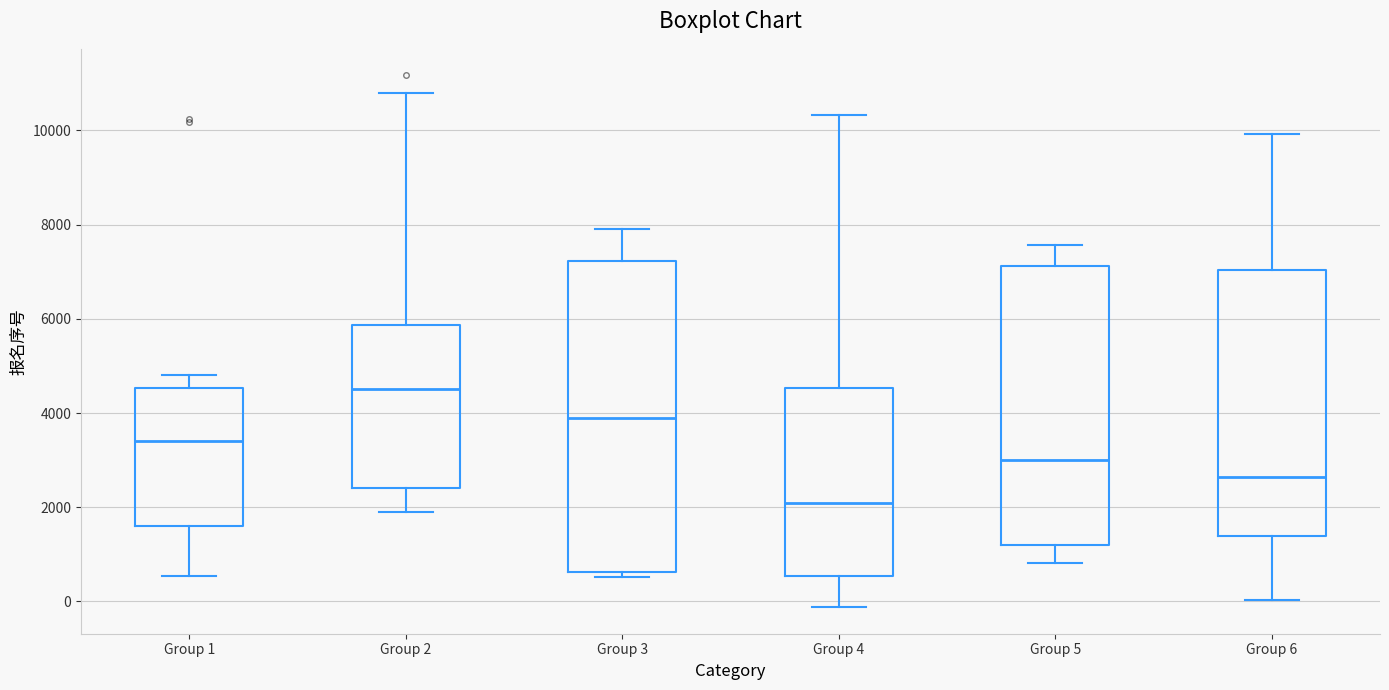

Which box's median line is the lowest?

Group 4